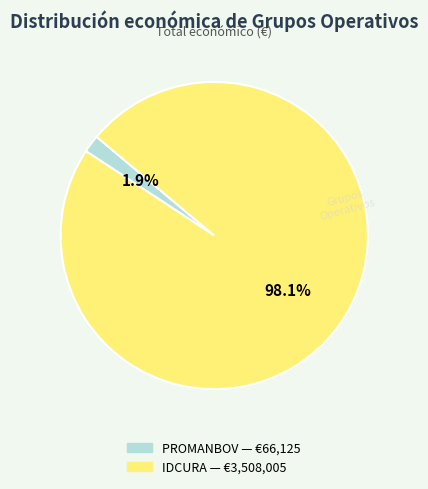

To the nearest percent, what is the difference between the largest and smallest slice percentages?

96%